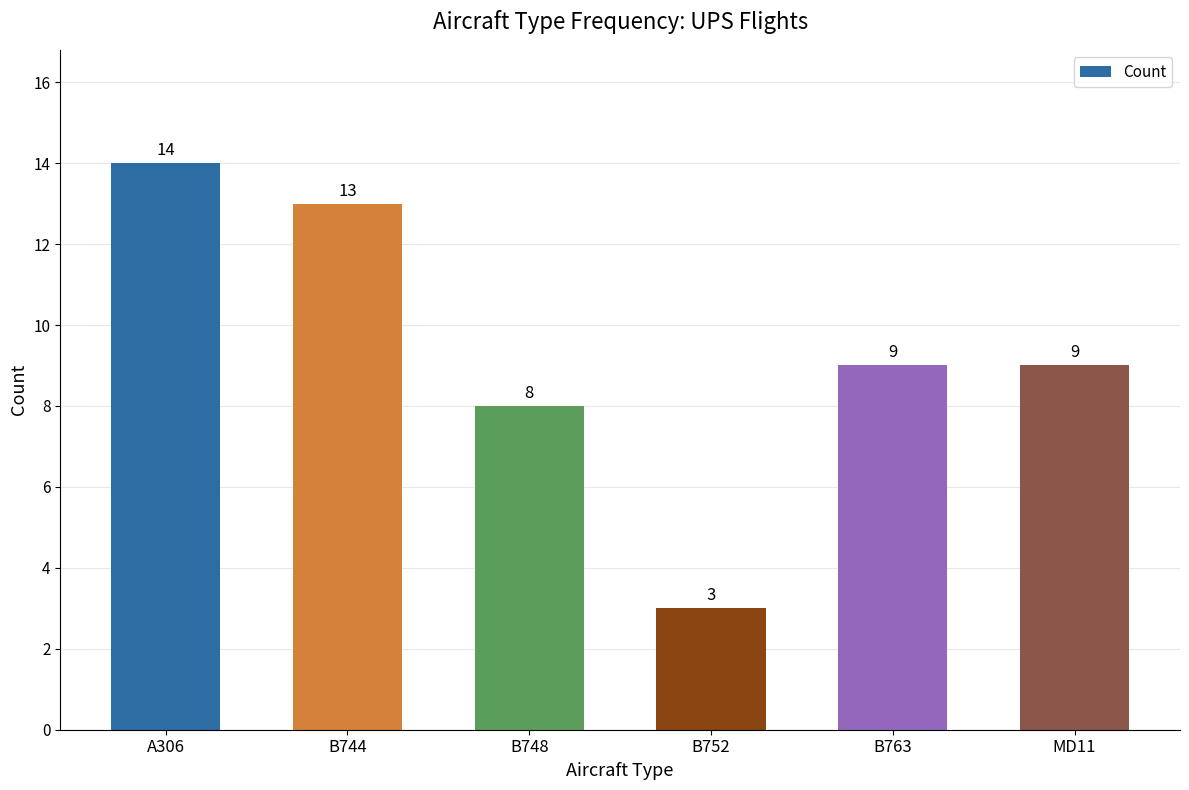

What is the sum of all values?

56